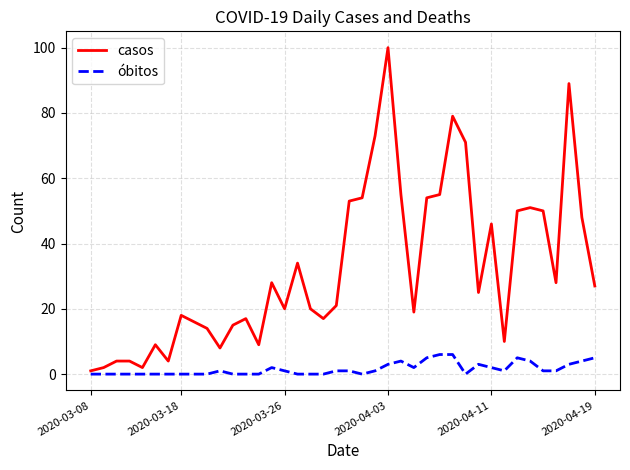

What is the maximum value for casos?

100